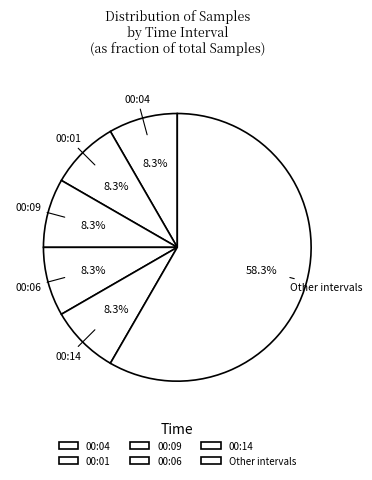

To the nearest percent, what is the average slice percentage?

17%